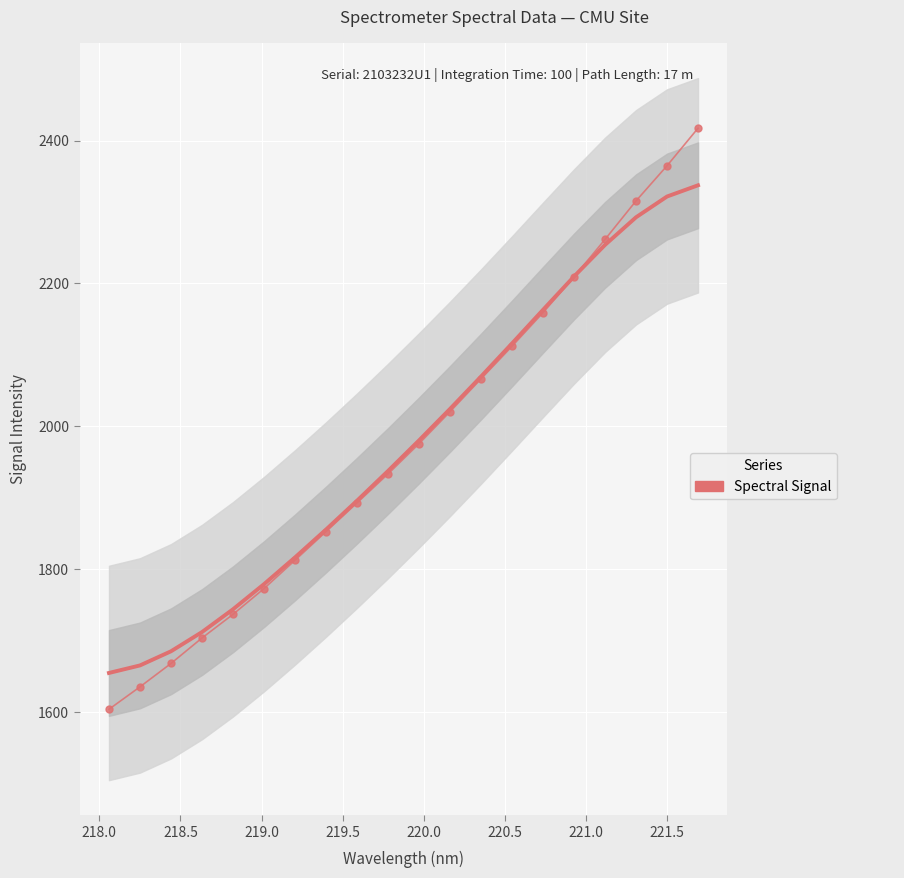

The chart shows a value of 2968.6 at 15. True or false?

False